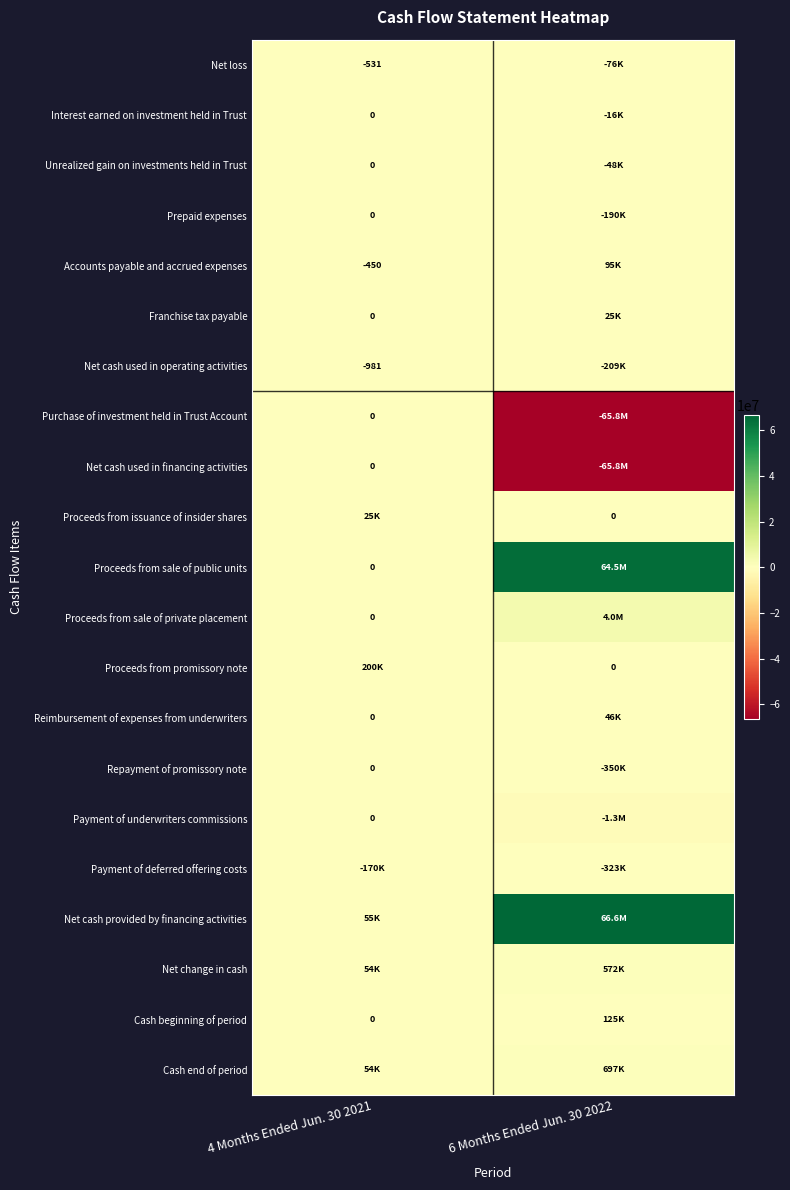

The Net cash used in operating activities series shows -981 at 4 Months Ended Jun. 30 2021. True or false?

True